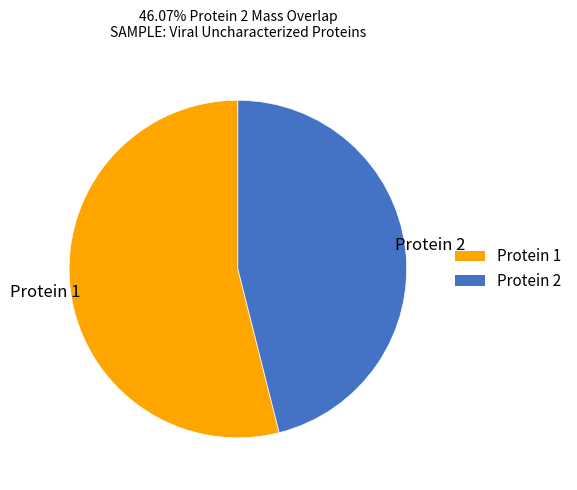

Between Protein 2 and Protein 1, which is larger?

Protein 1